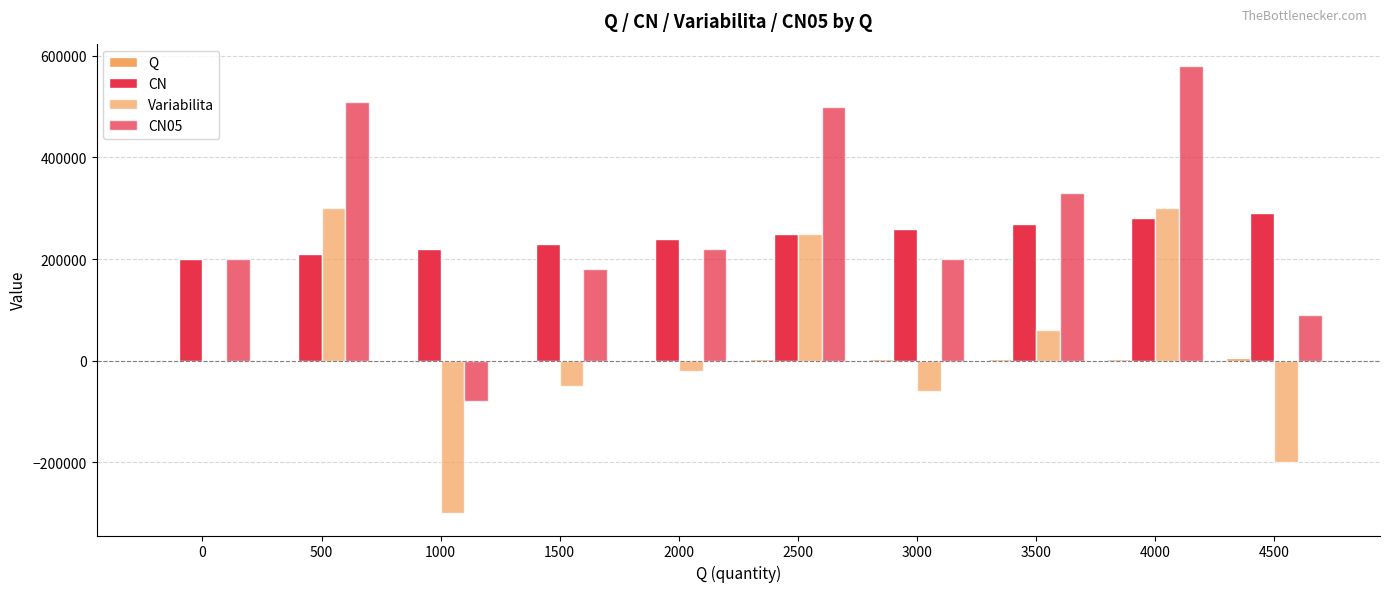

At which category is the sum across all series the highest?

4000